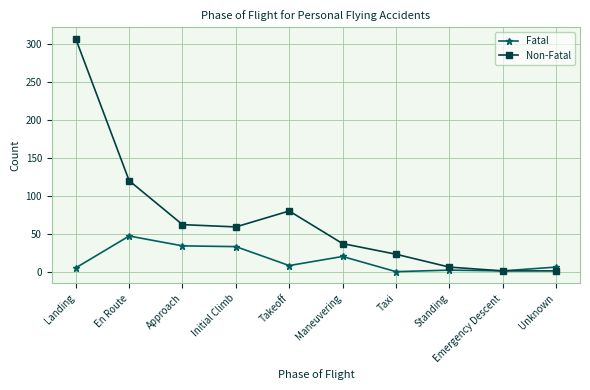

Where is Fatal nearest to the value 23?

Maneuvering